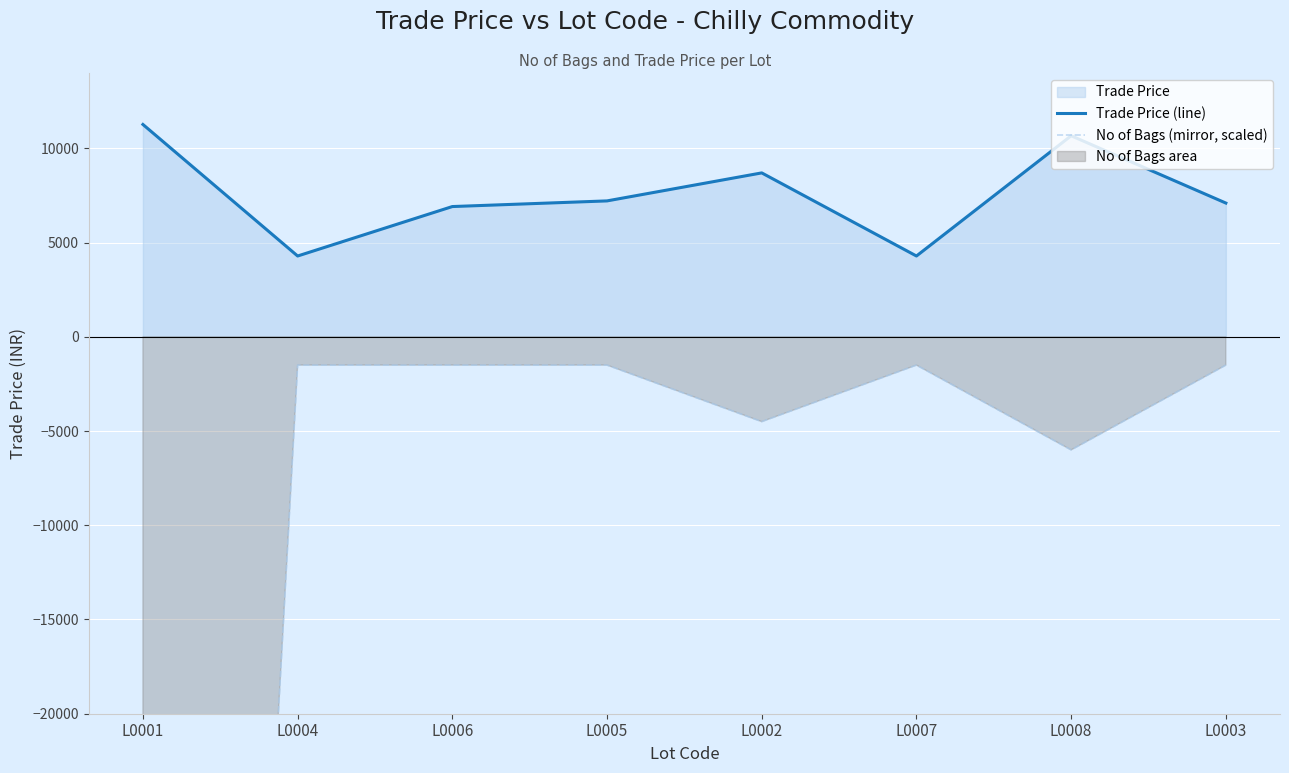

What position from the left is L0007?

6